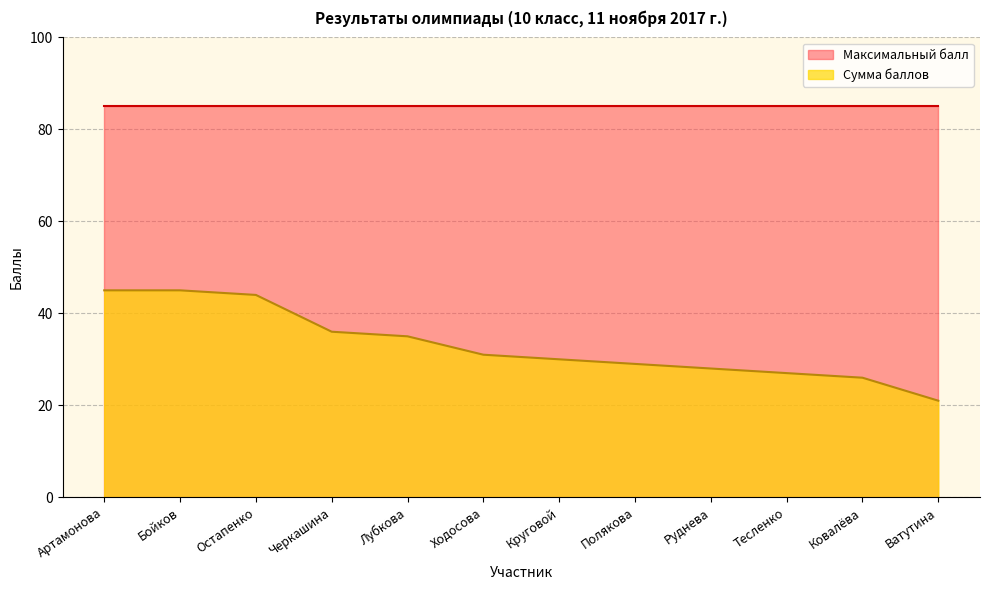

Which has a higher value, Полякова or Остапенко?

Остапенко